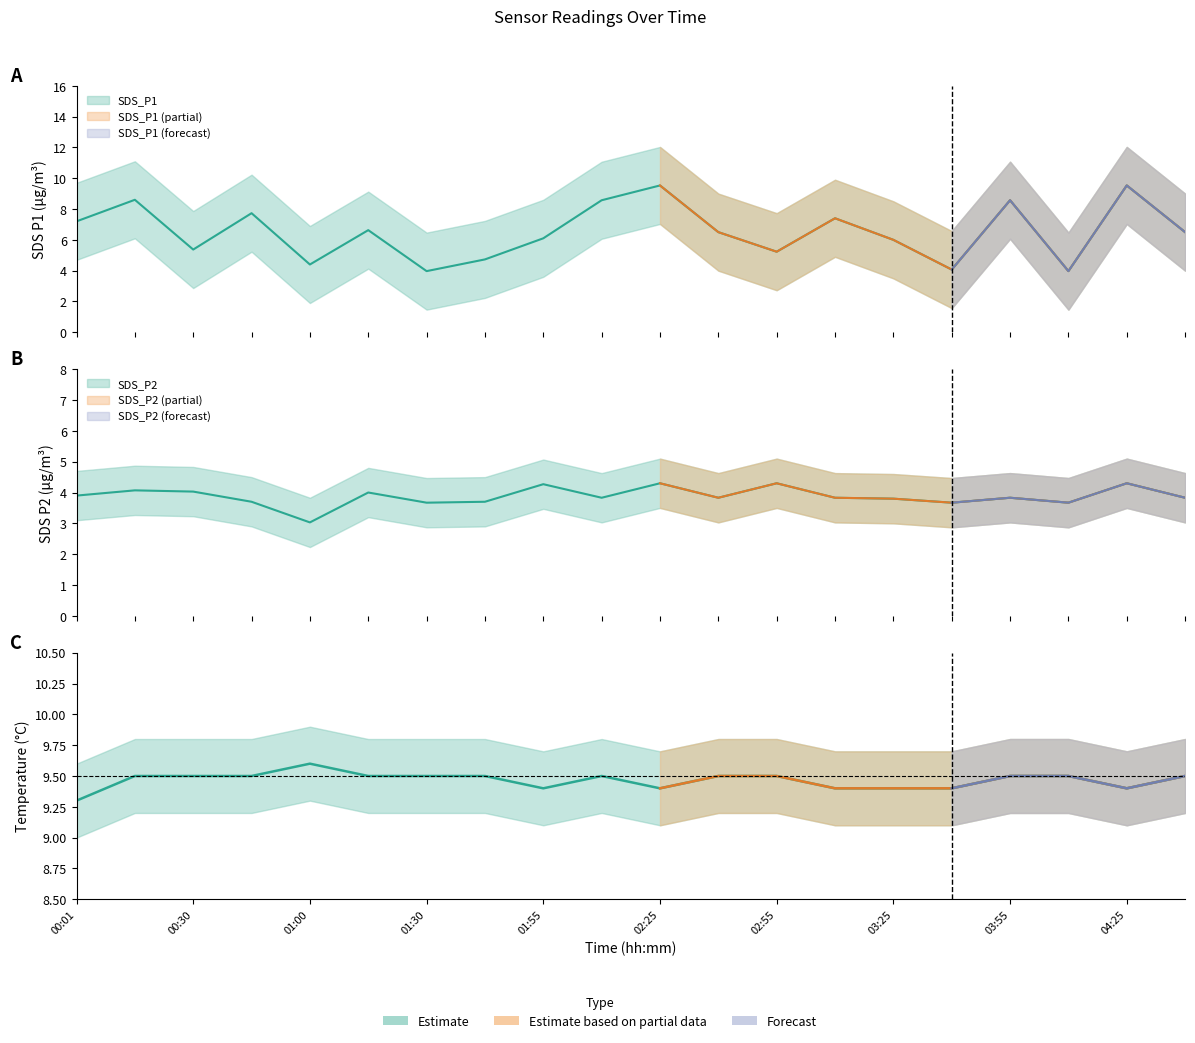

Where is Temp nearest to the value 9?

00:01